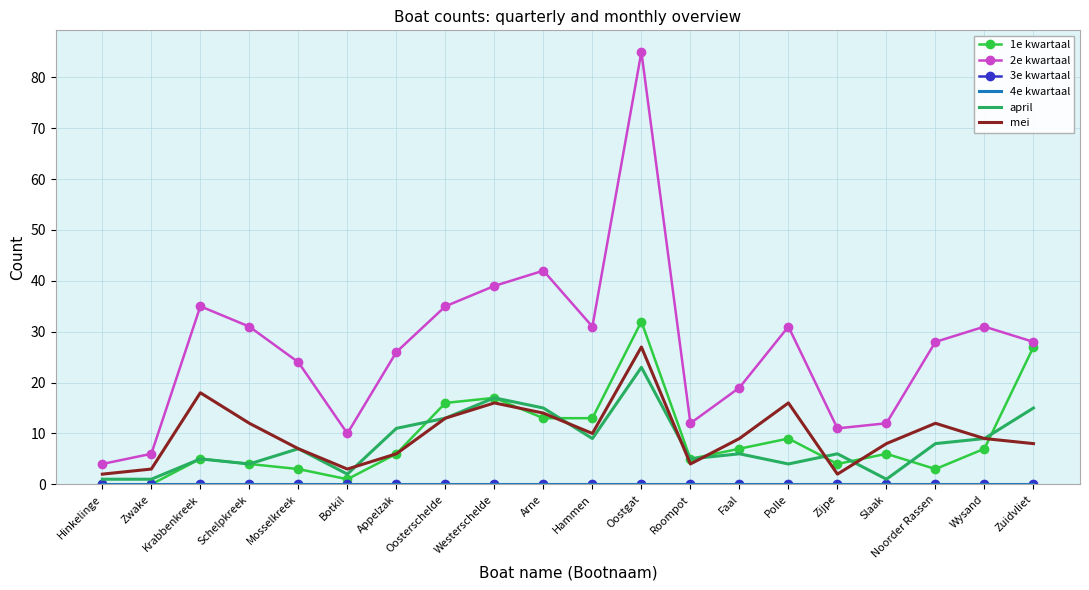

What is the difference between the highest and lowest values at Hammen?

31